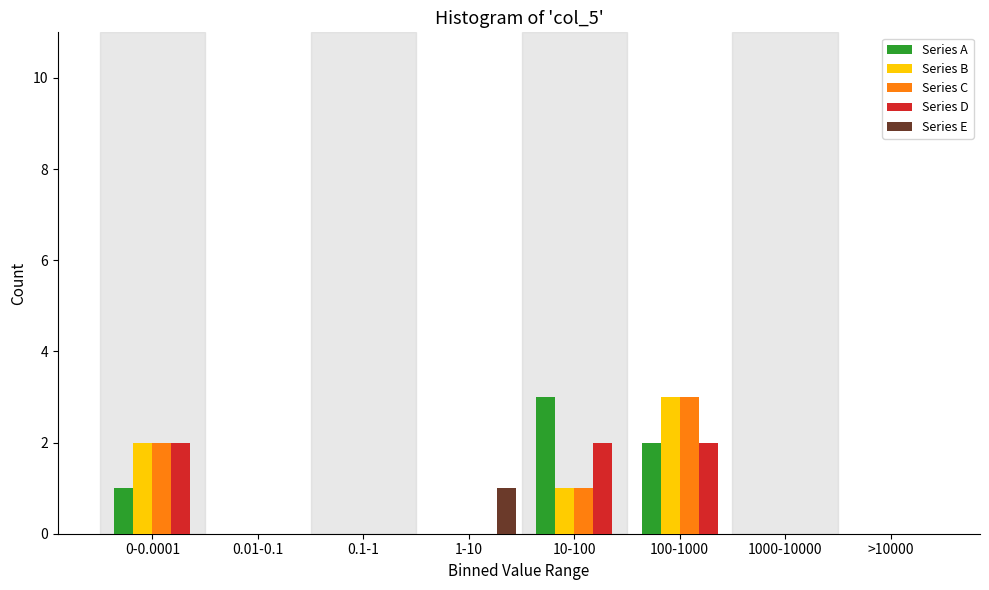

What is the sum of all Series B values?

6